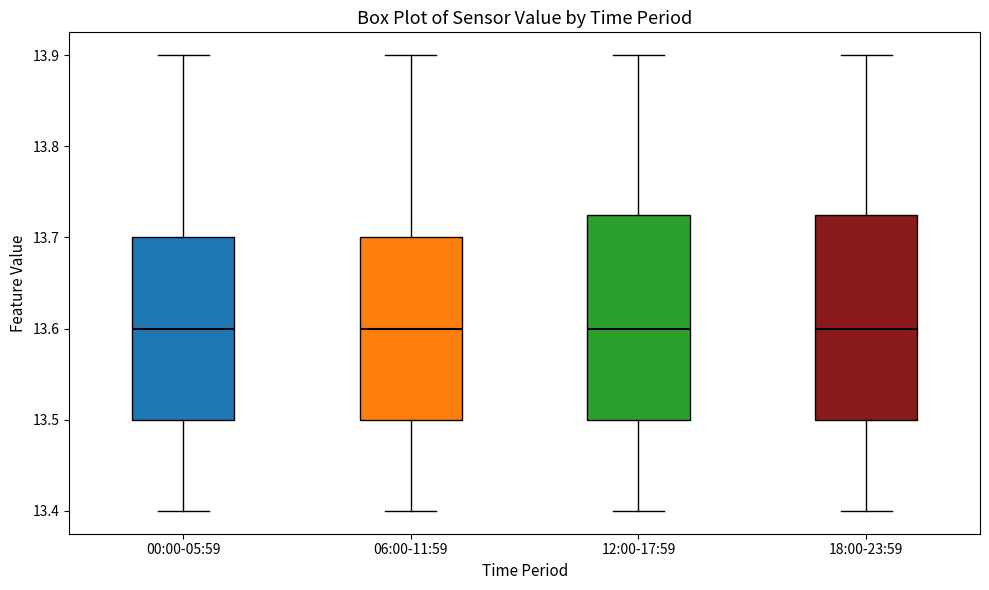

Reading left to right, read every box against the y-axis: the position of its median line, the range the box covers, and the ends of its whiskers. The values are not printed on the chart, so give them approximately, as read against the axis.

00:00-05:59: median 13.60, box 13.50 to 13.70, whiskers 13.40 to 13.90
06:00-11:59: median 13.60, box 13.50 to 13.70, whiskers 13.40 to 13.90
12:00-17:59: median 13.60, box 13.50 to 13.73, whiskers 13.40 to 13.90
18:00-23:59: median 13.60, box 13.50 to 13.73, whiskers 13.40 to 13.90